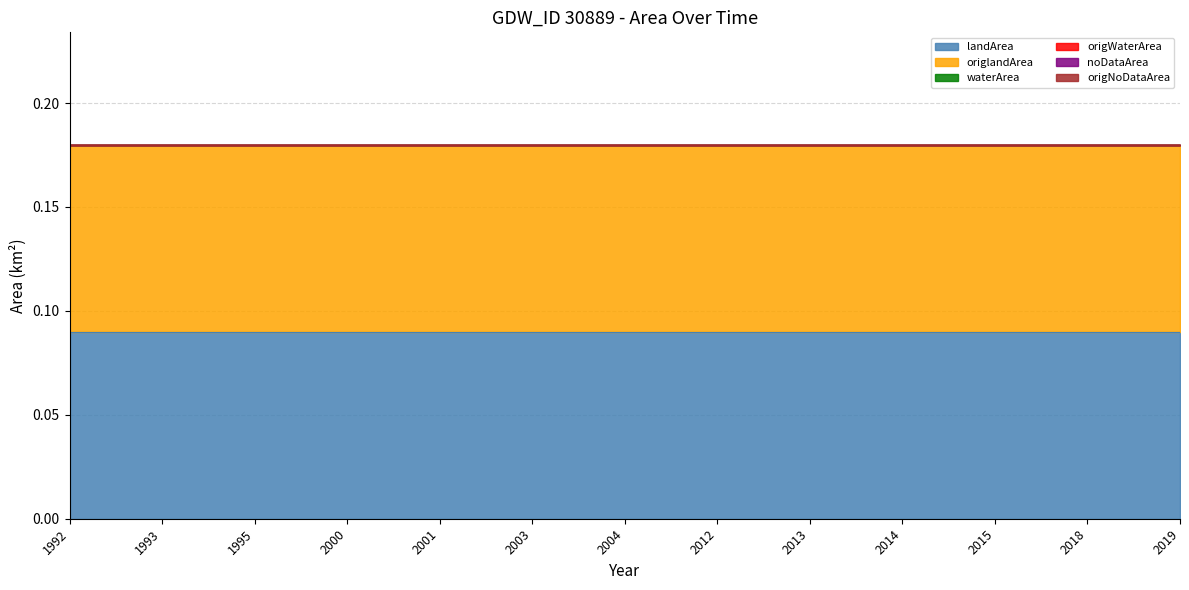

How many lines are shown in the chart?

6